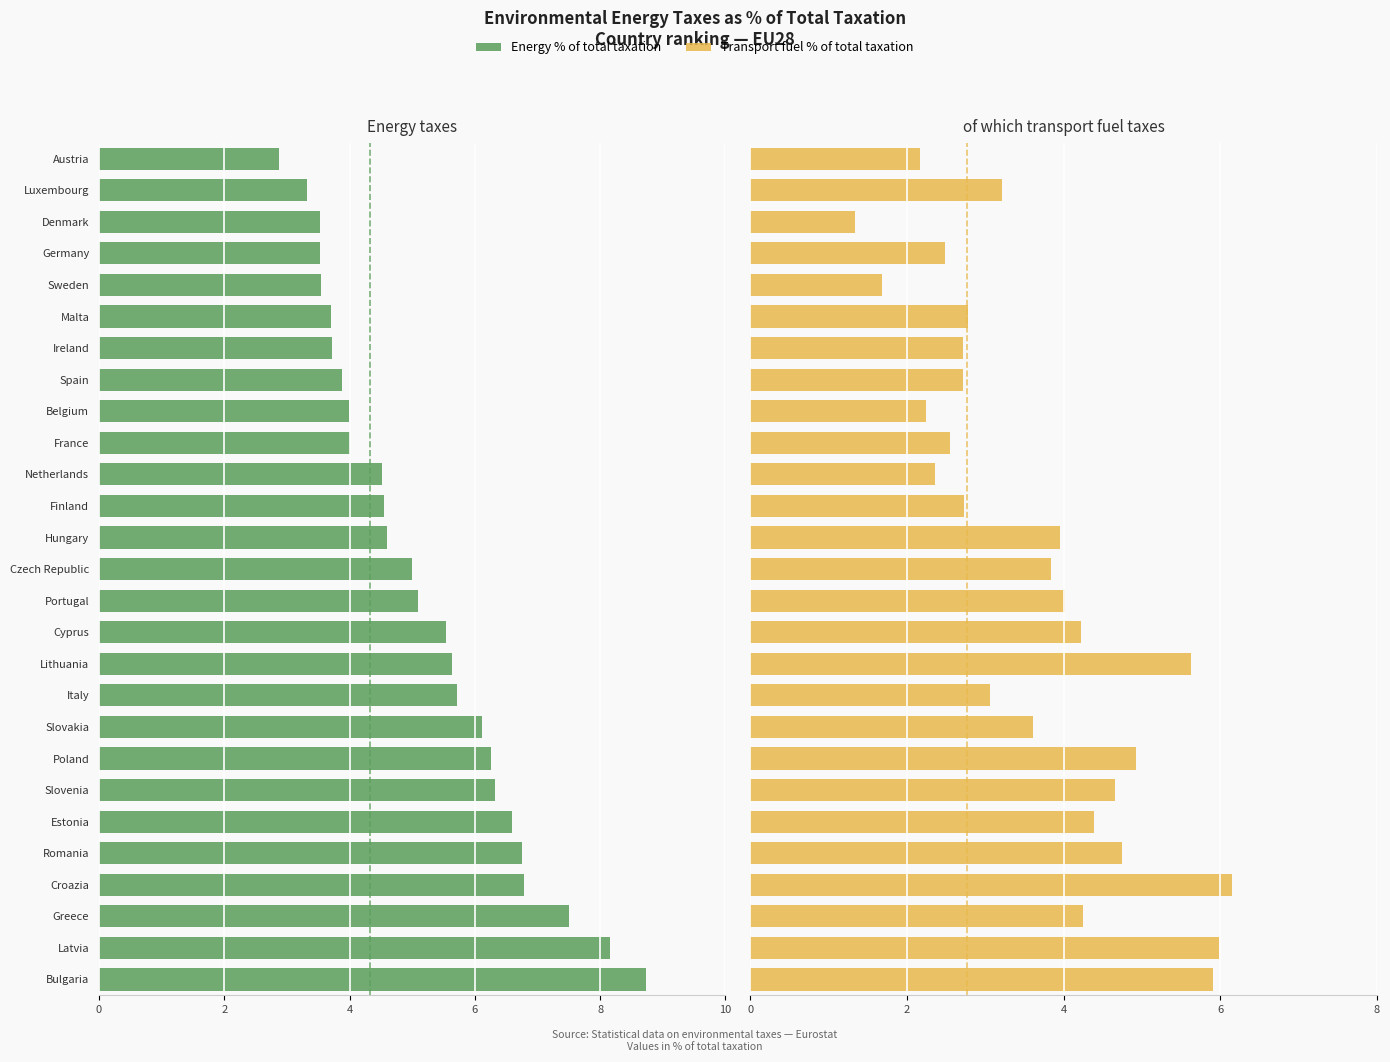

Is the value of Transport fuel % of total taxation at Malta greater than the value of Energy % of total taxation at Portugal?

Yes